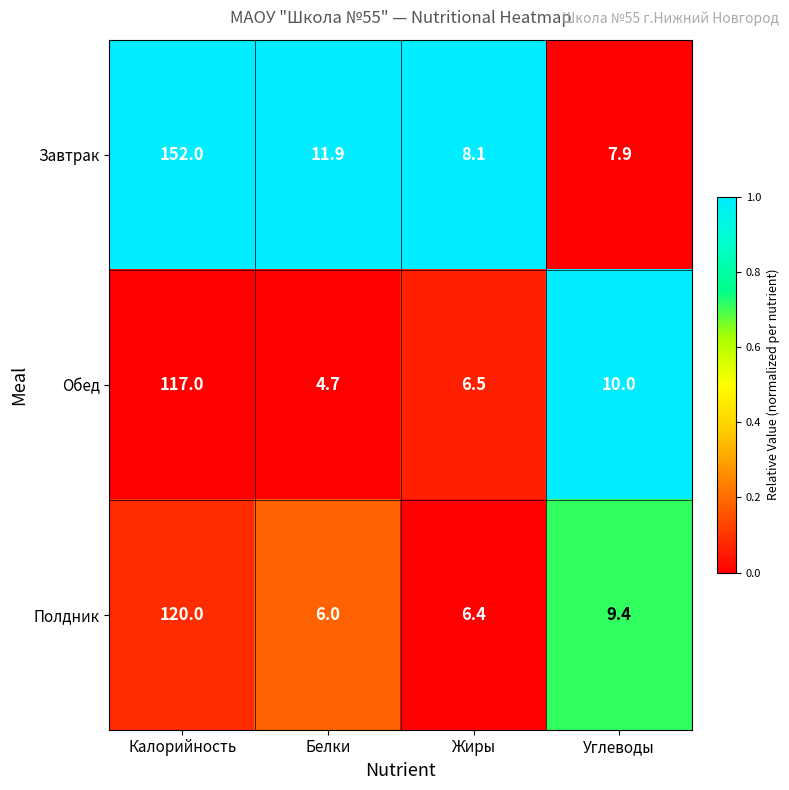

Which series has the widest spread of values?

Завтрак